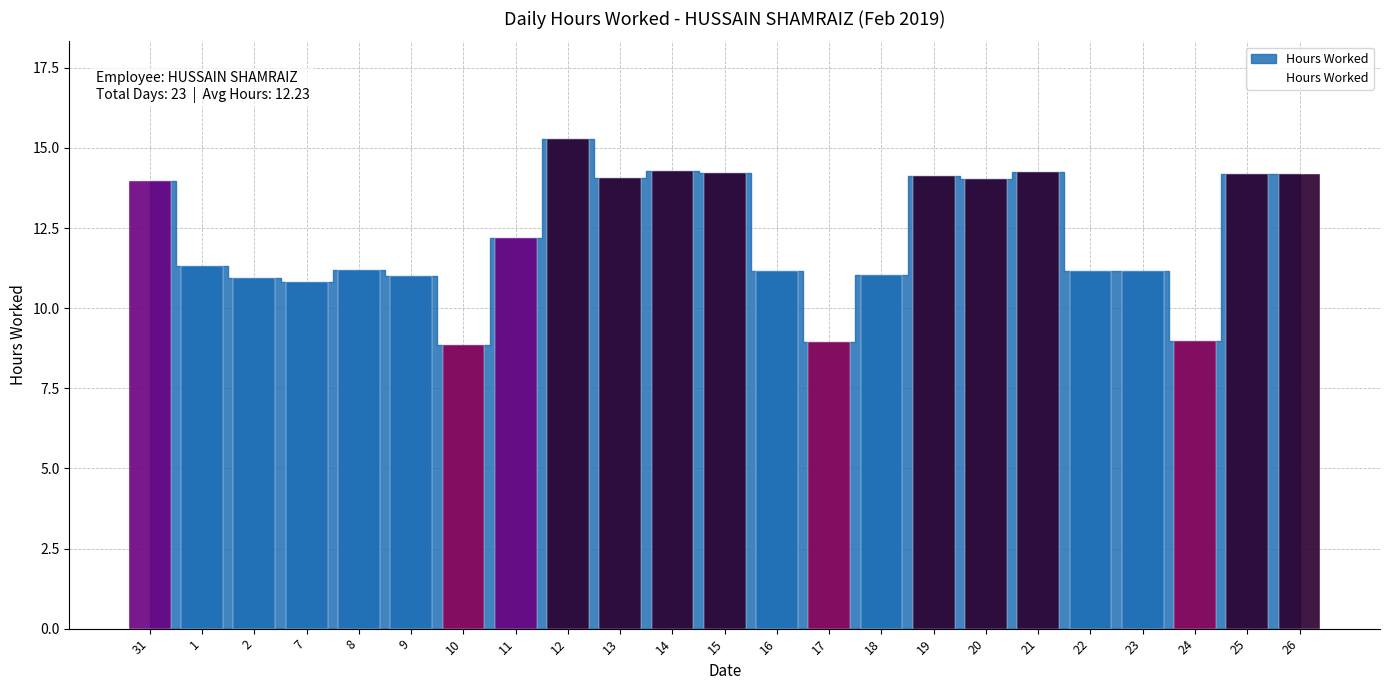

List the labels in order of value, smallest first.

10, 17, 24, 7, 2, 9, 18, 22, 16, 23, 8, 1, 11, 31, 20, 13, 19, 25, 26, 15, 21, 14, 12